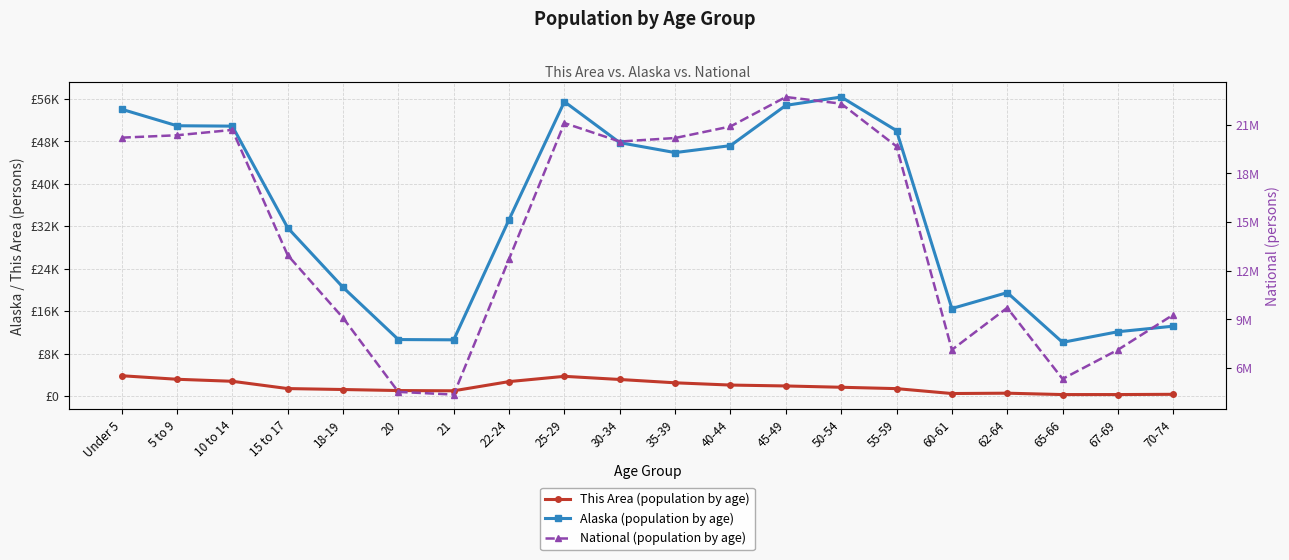

What is the difference between the second highest and second lowest values in the National (population by age) series?

17778996